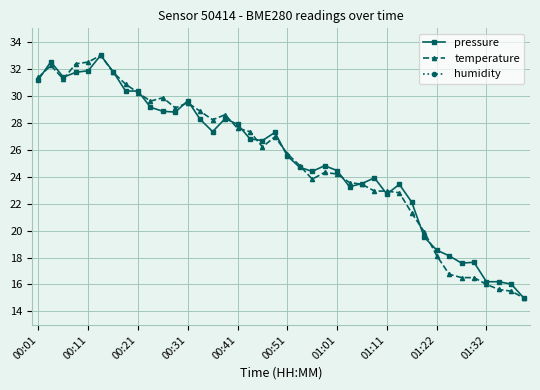

True or false: pressure and humidity cross at least once.

False